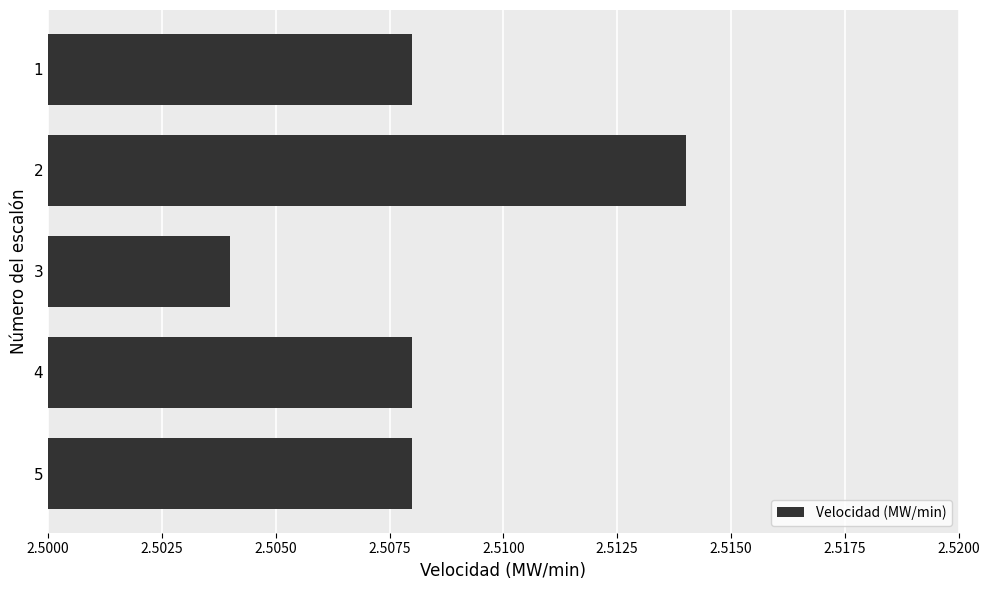

Which has a higher value, 3 or 5?

5